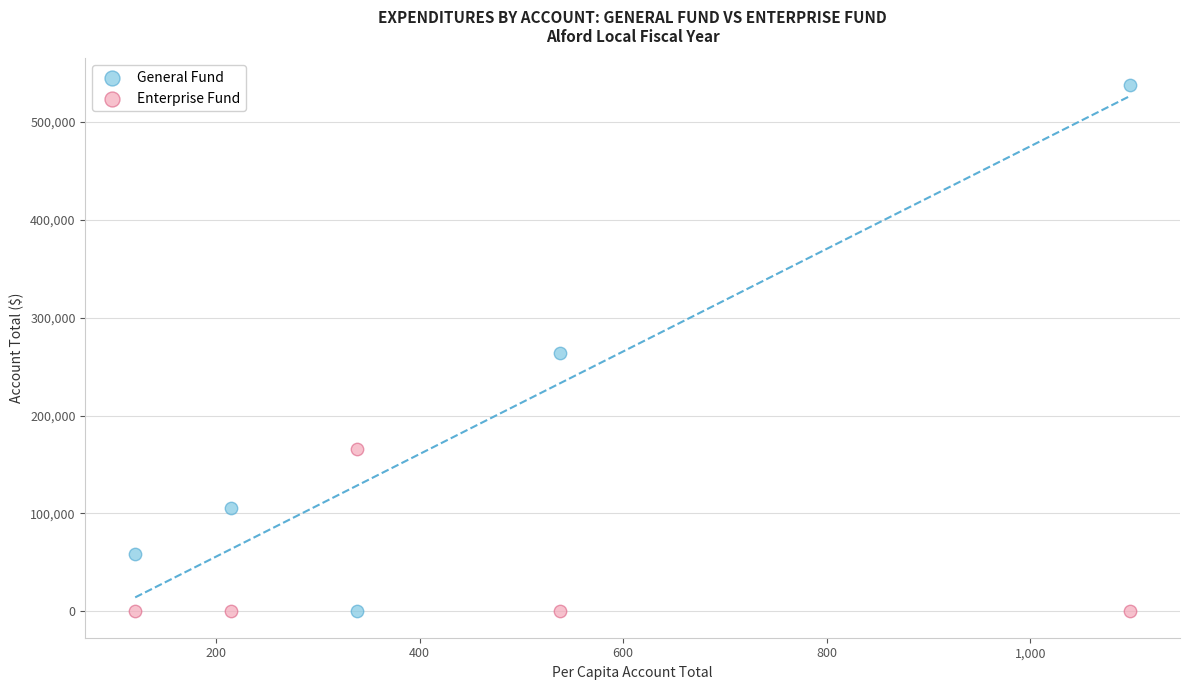

Which series reaches the maximum Y coordinate?

General Fund